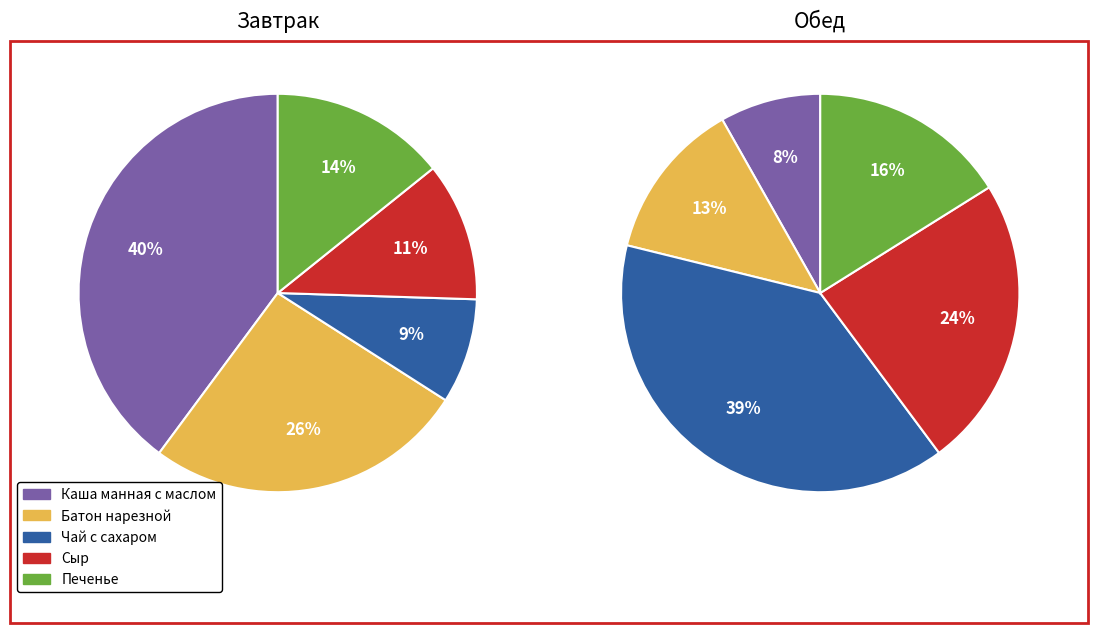

What is the largest slice in the pie chart?

Чай с сахаром